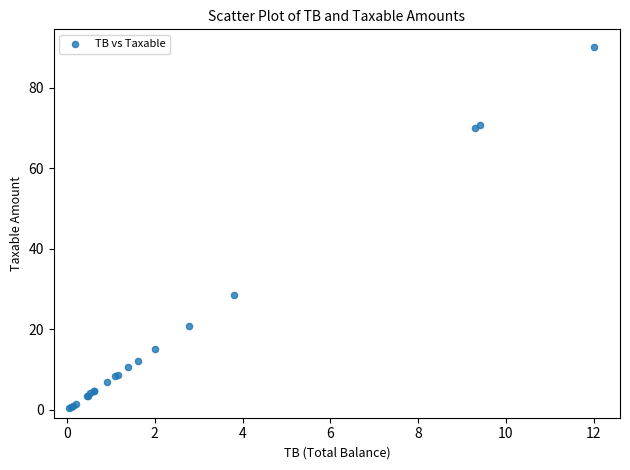

What Y value in the scatter plot is closest to 45?

28.6